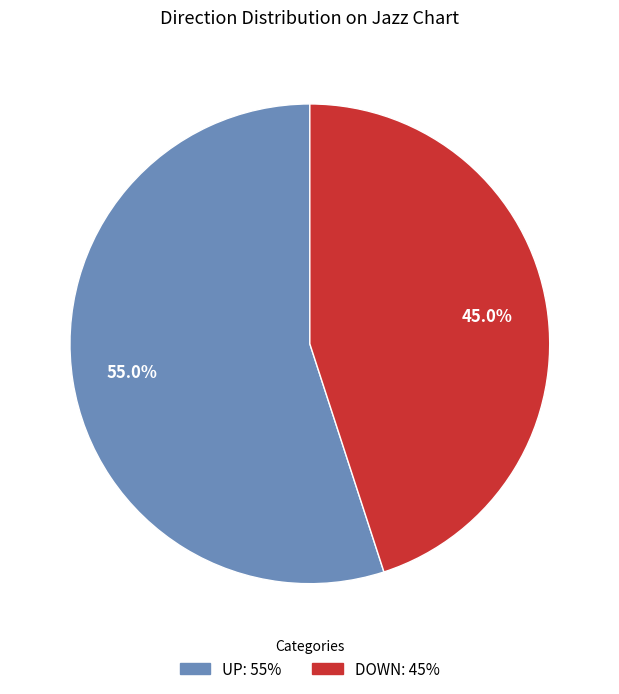

How many segments does this pie chart have?

2